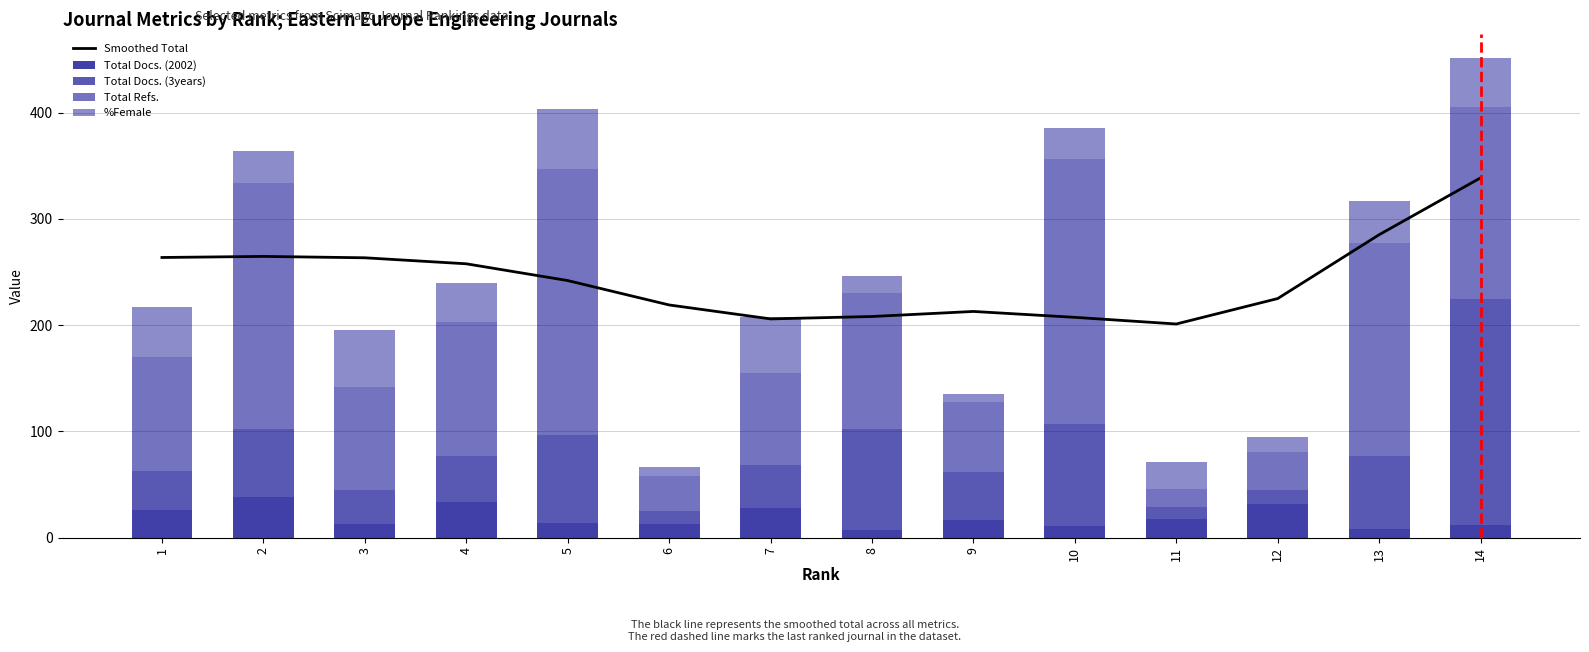

How many groups of bars are there?

14